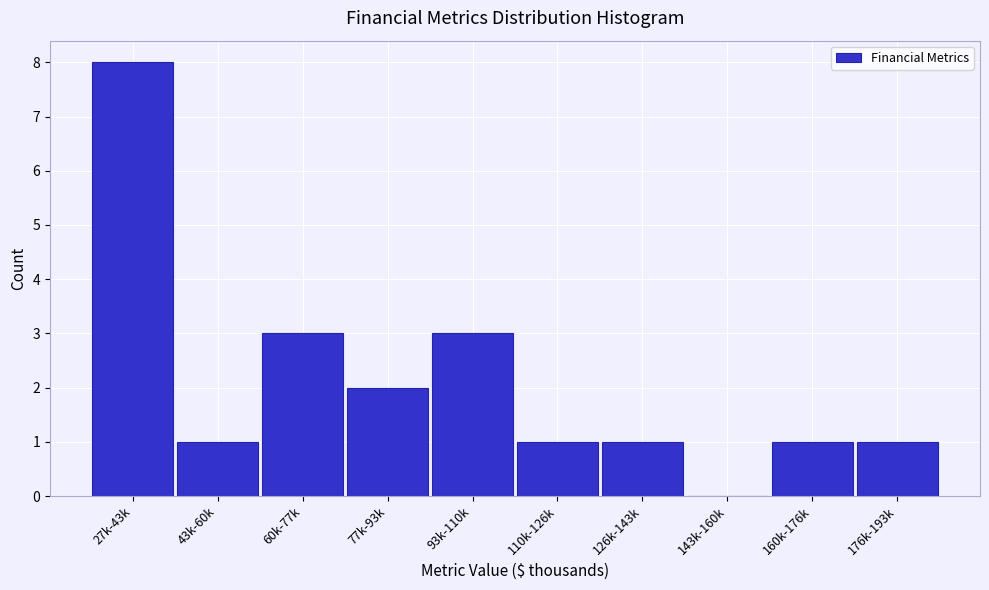

Reading left to right, transcribe all the data shown in this chart.

27k-43k=8	43k-60k=1	60k-77k=3	77k-93k=2	93k-110k=3	110k-126k=1	126k-143k=1	143k-160k=0	160k-176k=1	176k-193k=1